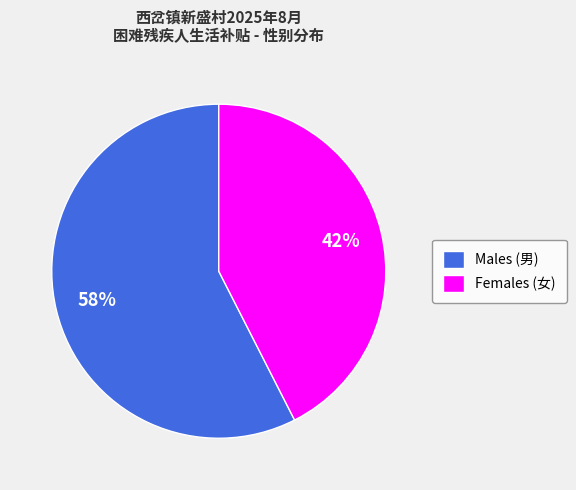

Between Males (男) and Females (女), which is larger?

Males (男)